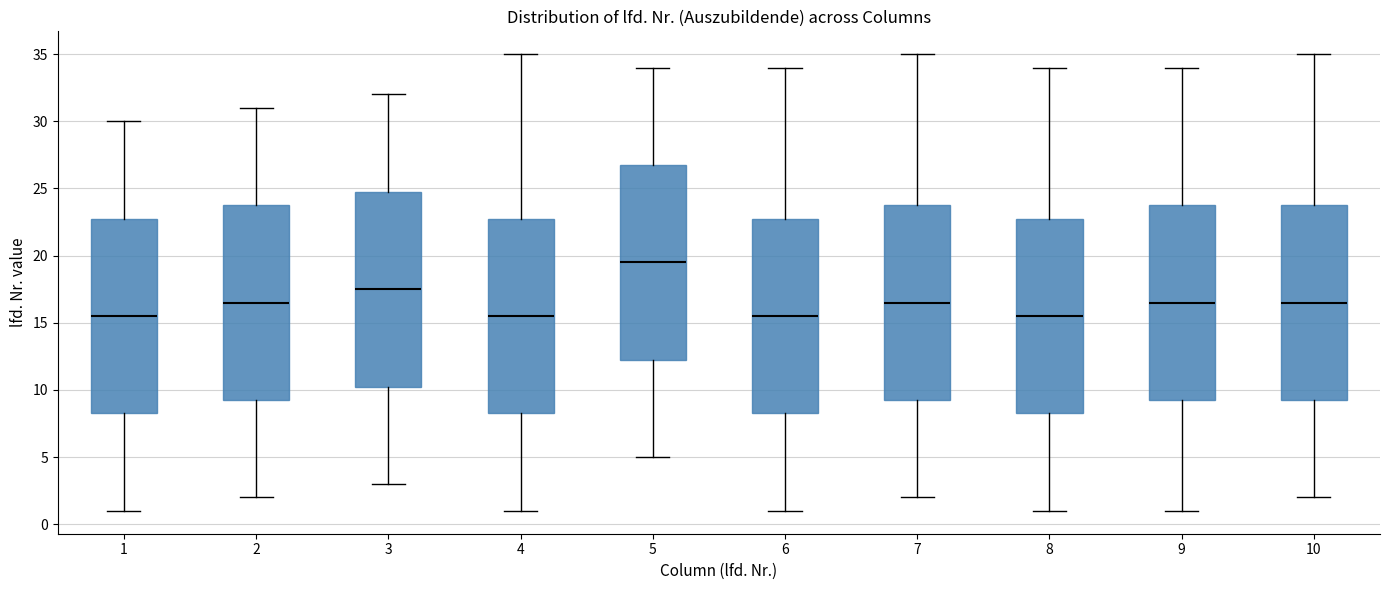

Reading left to right, read every box against the y-axis: the position of its median line, the range the box covers, and the ends of its whiskers. The values are not printed on the chart, so give them approximately, as read against the axis.

1: median 15.5, box 8.5 to 23.0, whiskers 1.0 to 30.0
2: median 16.5, box 9.5 to 24.0, whiskers 2.0 to 31.0
3: median 17.5, box 10.5 to 25.0, whiskers 3.0 to 32.0
4: median 15.5, box 8.5 to 23.0, whiskers 1.0 to 35.0
5: median 19.5, box 12.5 to 27.0, whiskers 5.0 to 34.0
6: median 15.5, box 8.5 to 23.0, whiskers 1.0 to 34.0
7: median 16.5, box 9.5 to 24.0, whiskers 2.0 to 35.0
8: median 15.5, box 8.5 to 23.0, whiskers 1.0 to 34.0
9: median 16.5, box 9.5 to 24.0, whiskers 1.0 to 34.0
10: median 16.5, box 9.5 to 24.0, whiskers 2.0 to 35.0